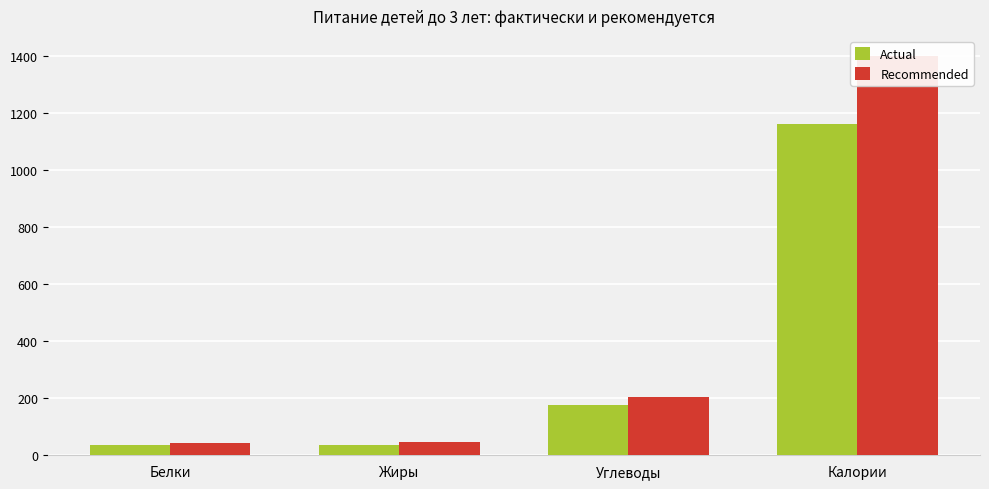

How many groups of bars are there?

4